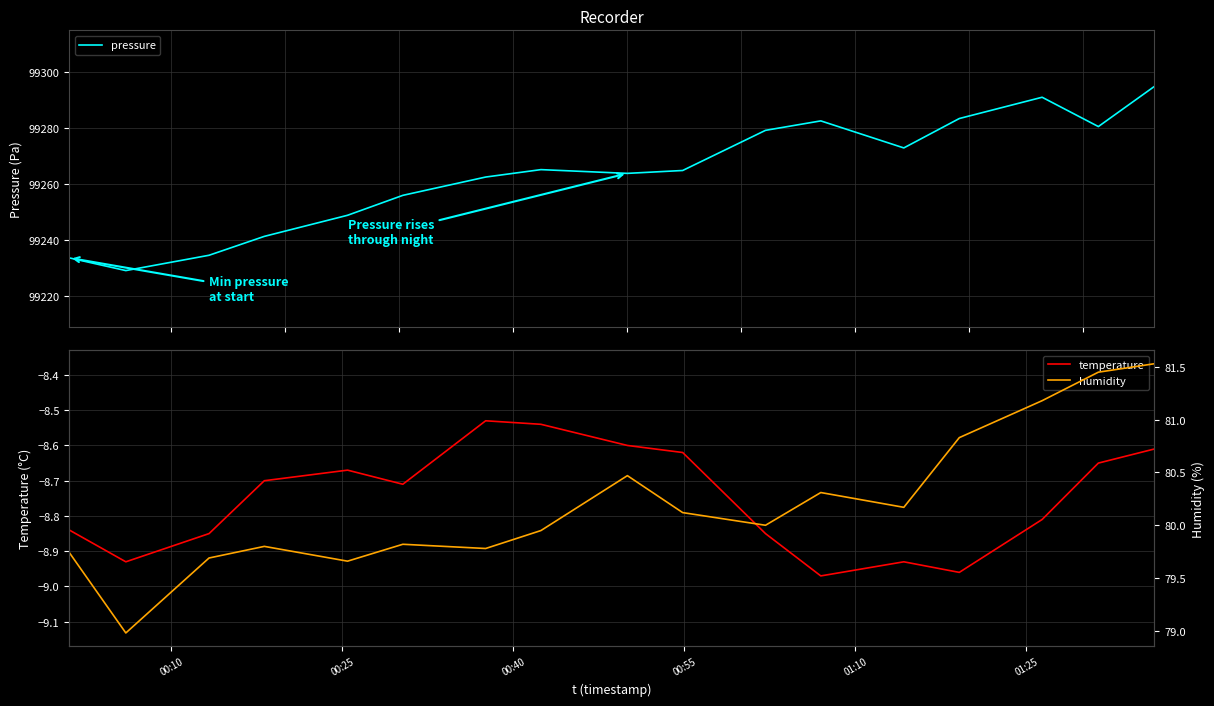

True or false: pressure and temperature intersect in this chart.

False